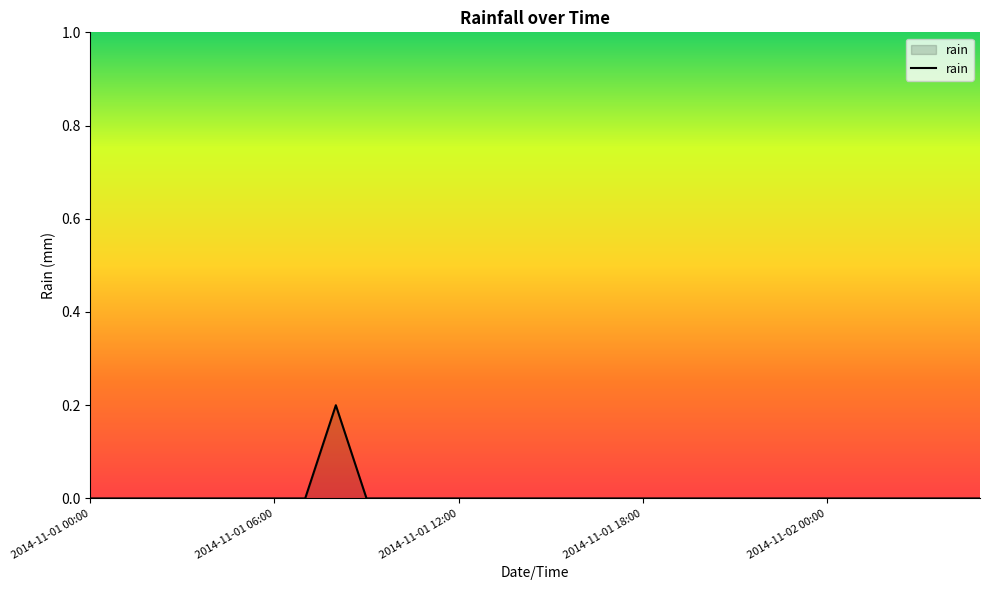

Does the chart have visible grid lines?

No